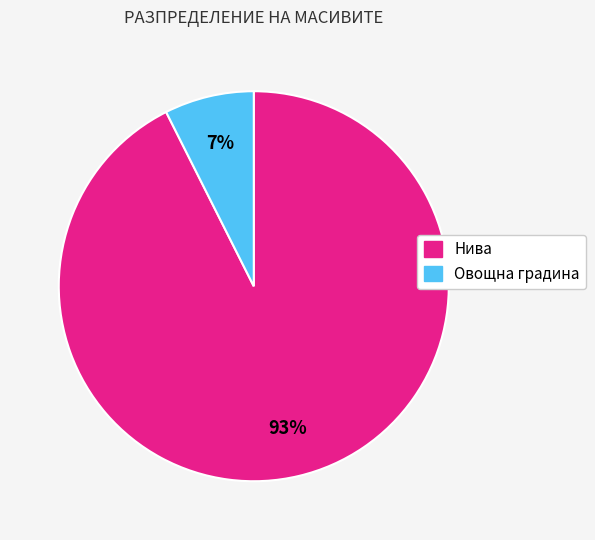

To the nearest percent, what is the average slice percentage?

50%